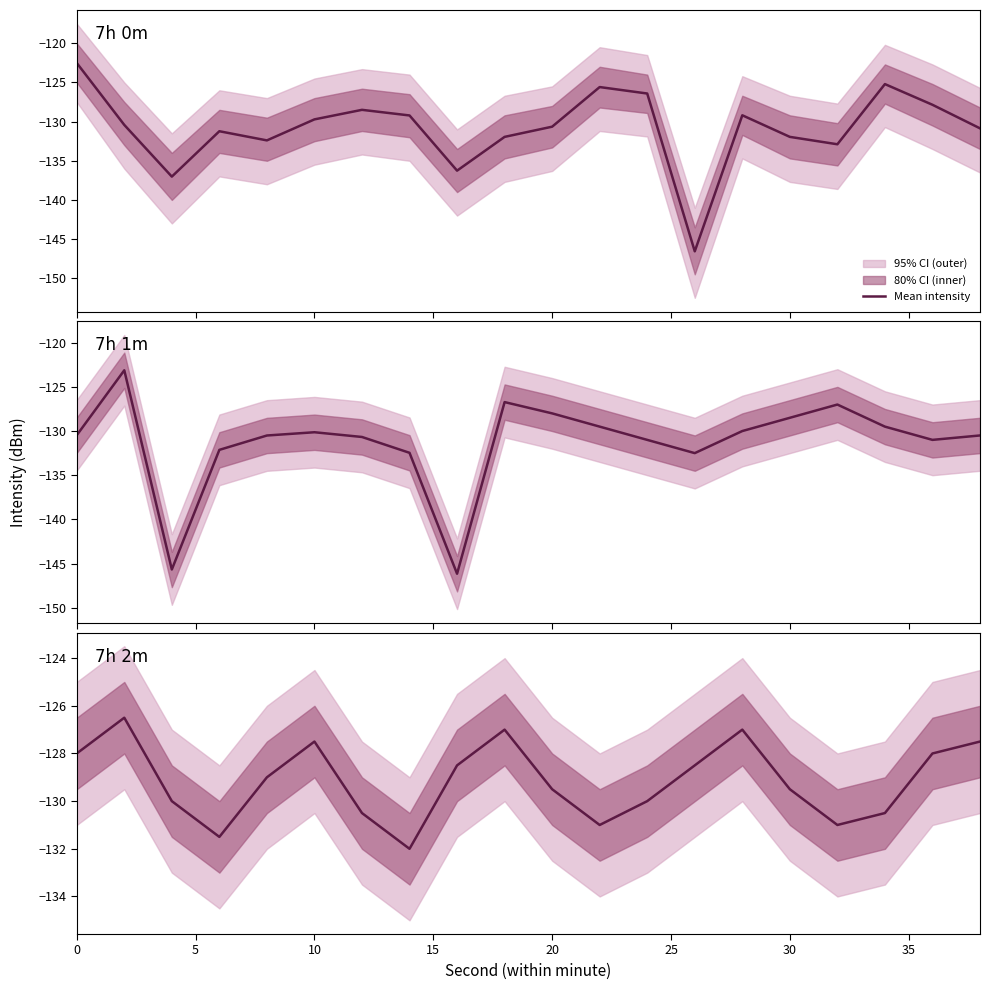

Does the chart have visible grid lines?

No